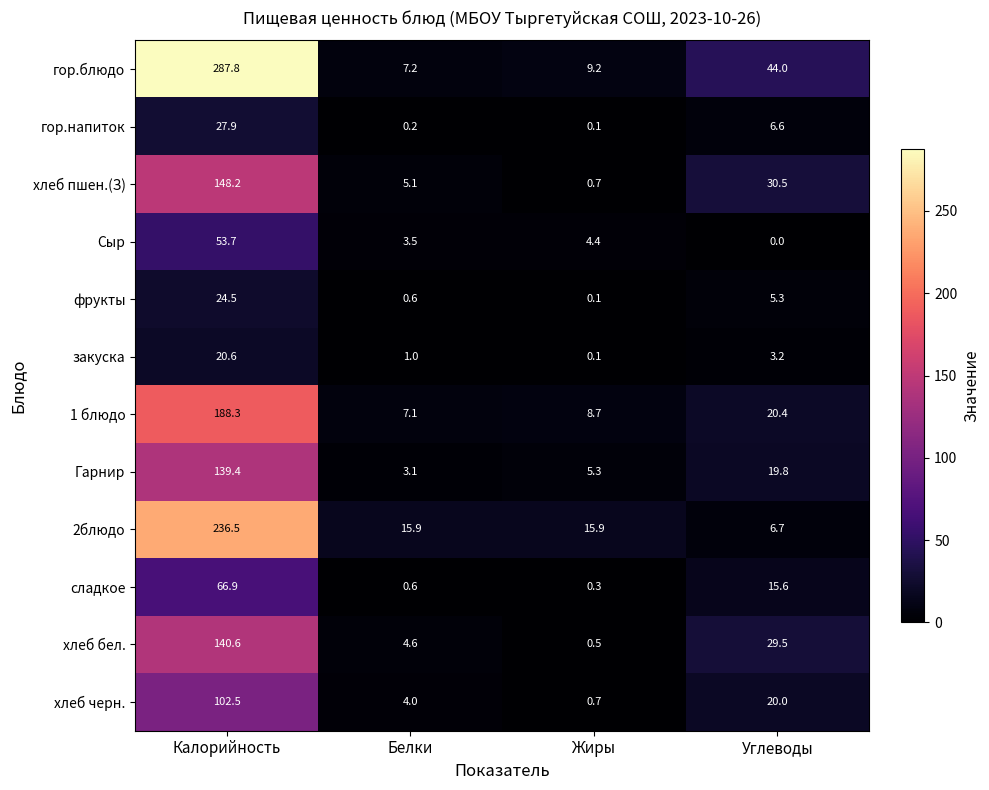

At which category is the sum across all series the highest?

Калорийность